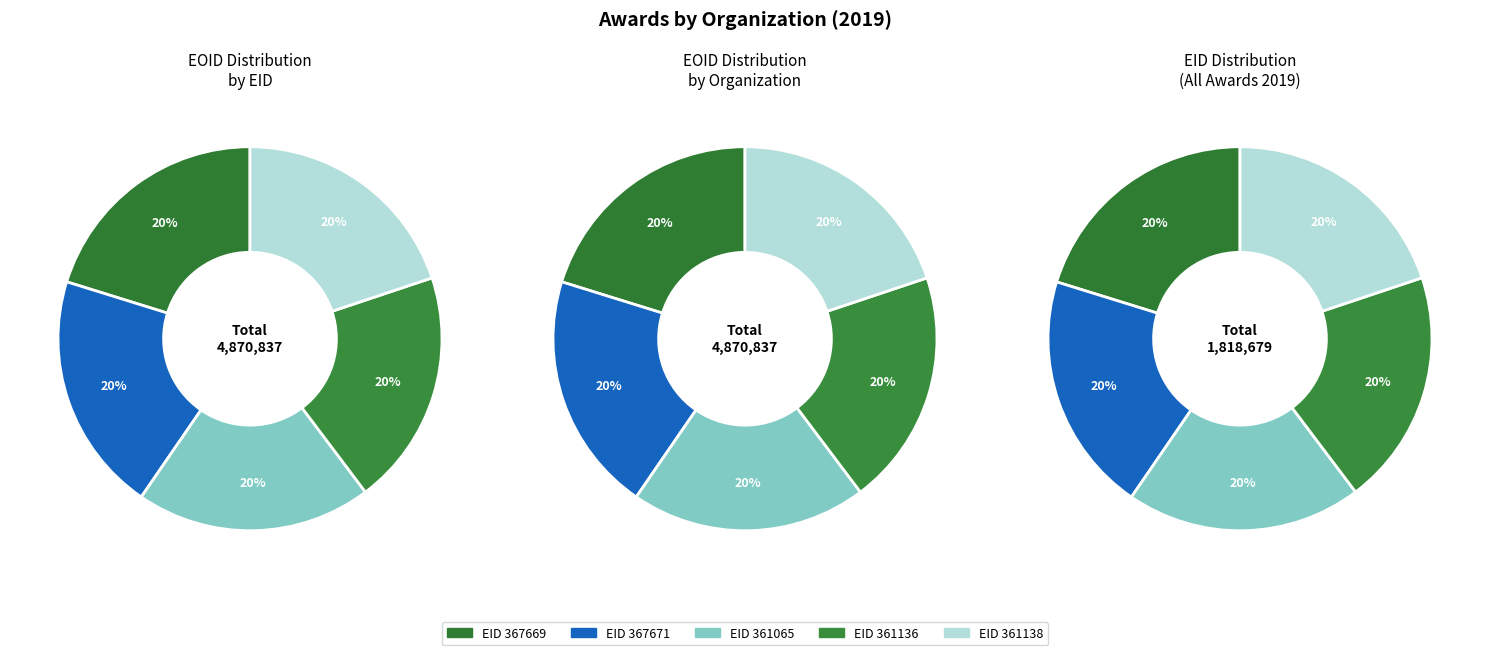

Is it true that 361138 is 34% of the pie?

False